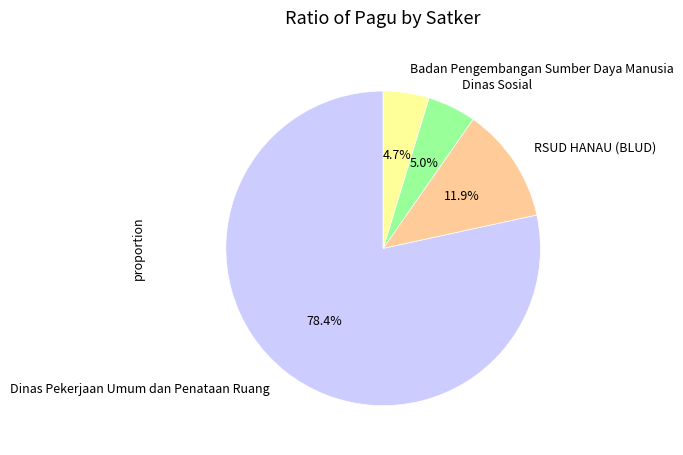

To the nearest percent, what is the difference between the largest and smallest slice percentages?

74%